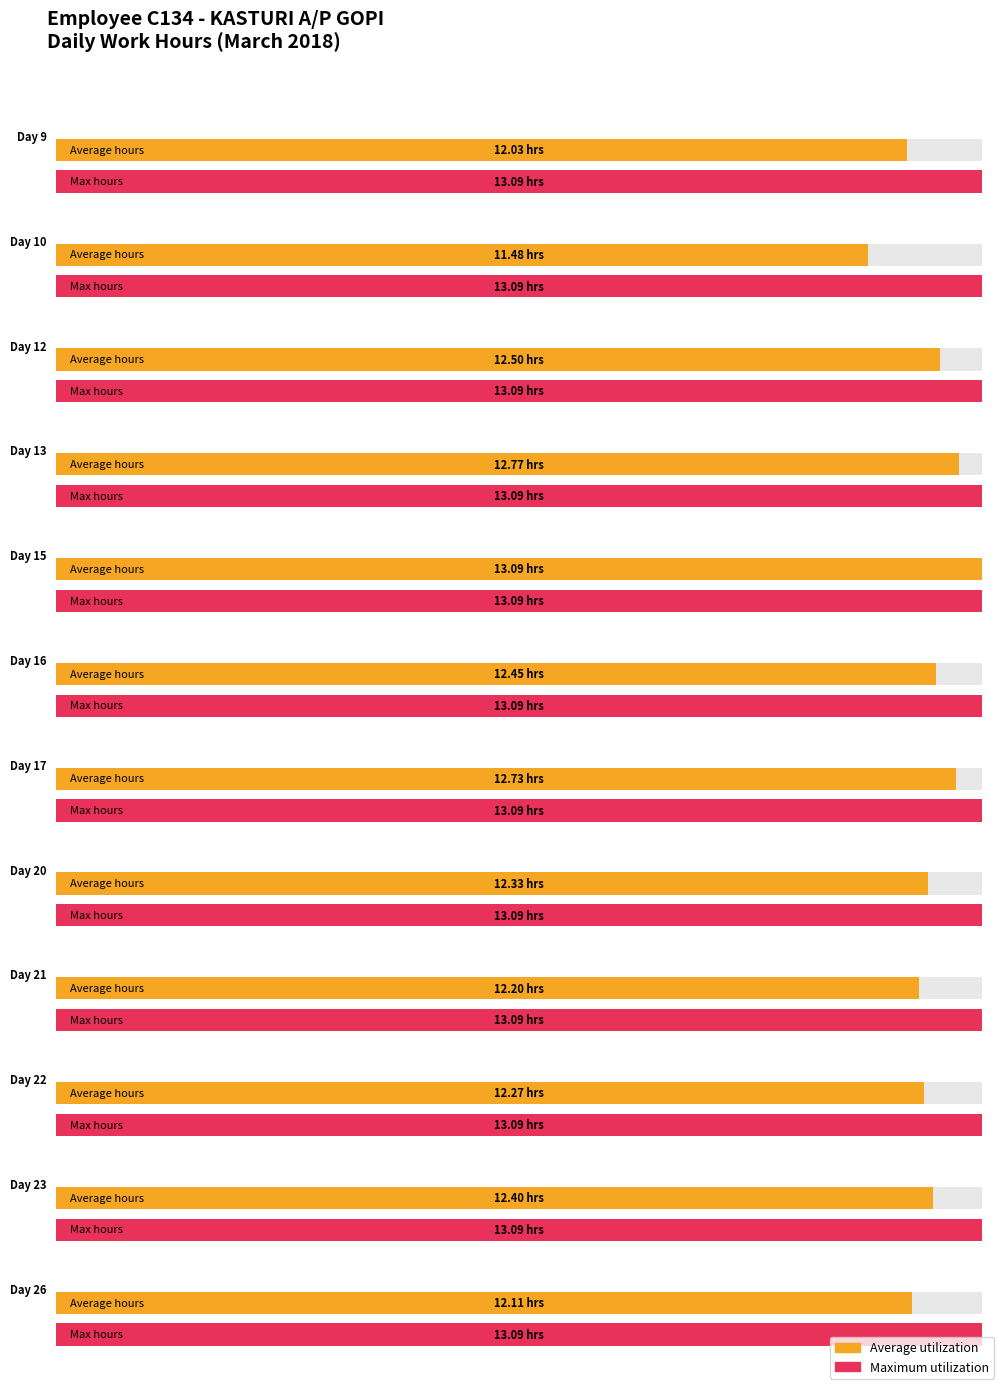

The value of Average utilization at Day 17 is 20.7. True or false?

False